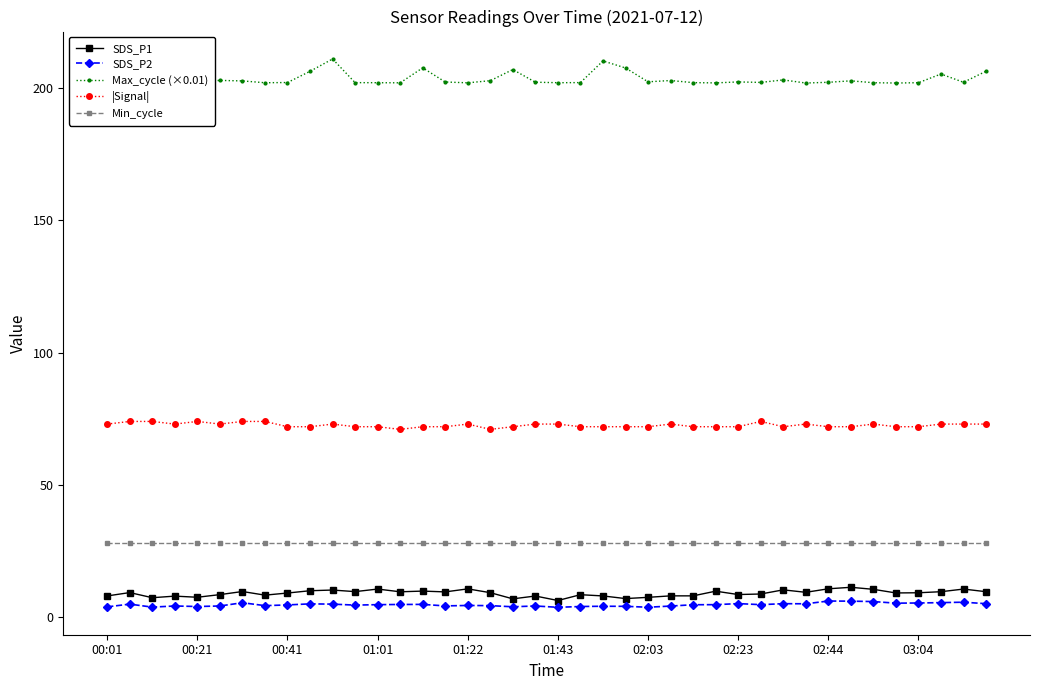

True or false: |Signal| and SDS_P1 intersect in this chart.

False